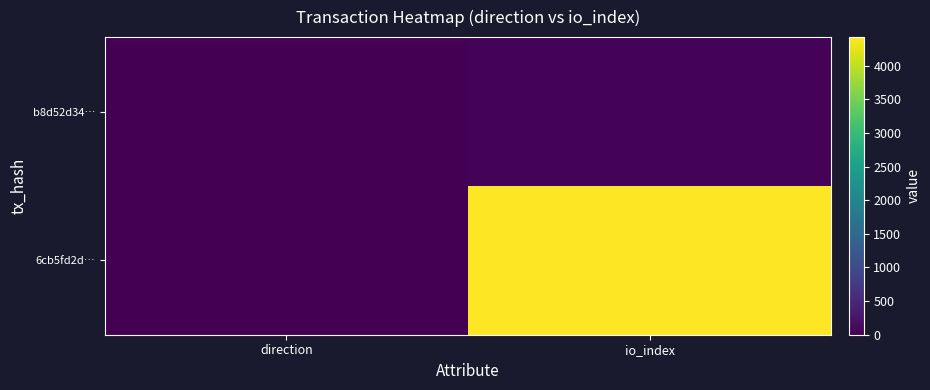

What is the difference between the highest and lowest values at io_index?

4389